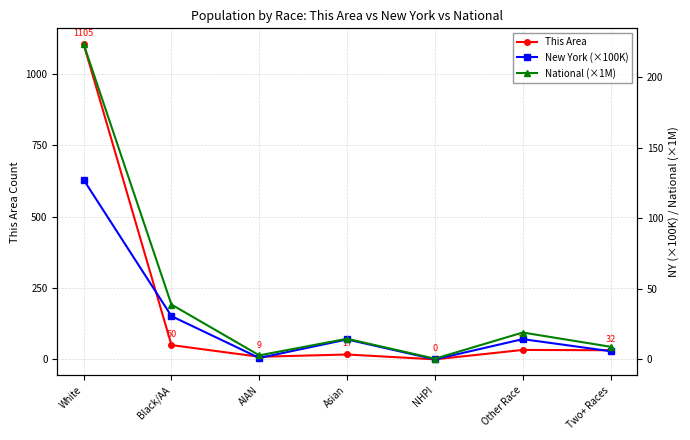

What is the value of the New York (×100K) point at the 3rd from the left?

1.1